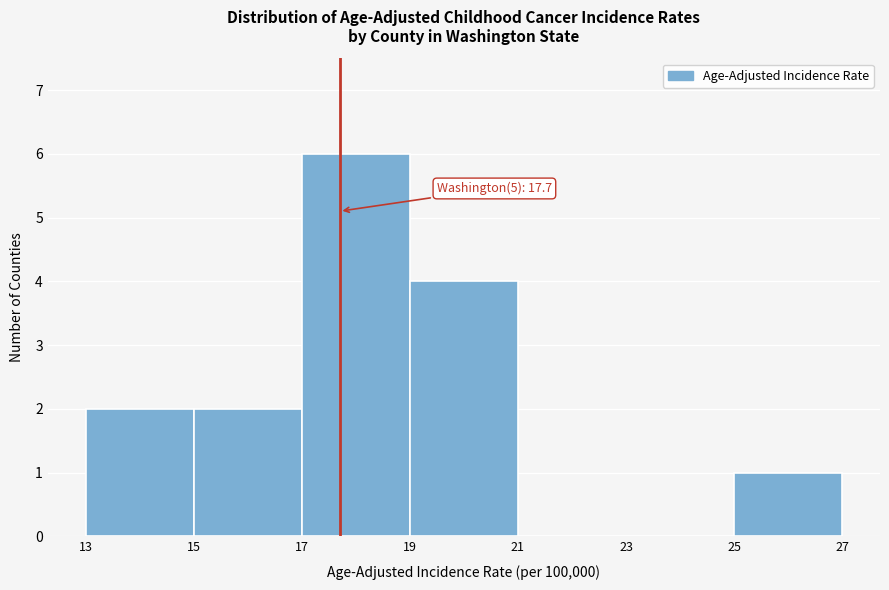

Which range on the x-axis has the tallest bar?

17 to 19